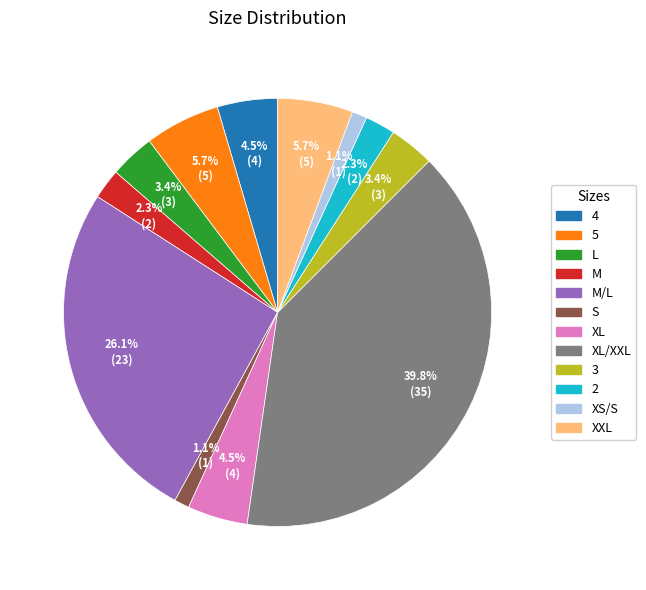

Which has a higher value, M or S?

M